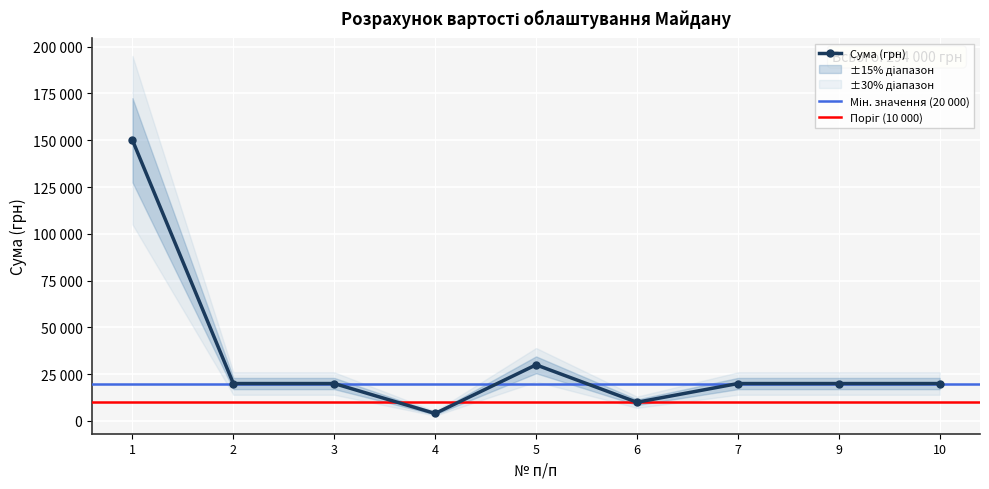

How many data points does each series have?

9